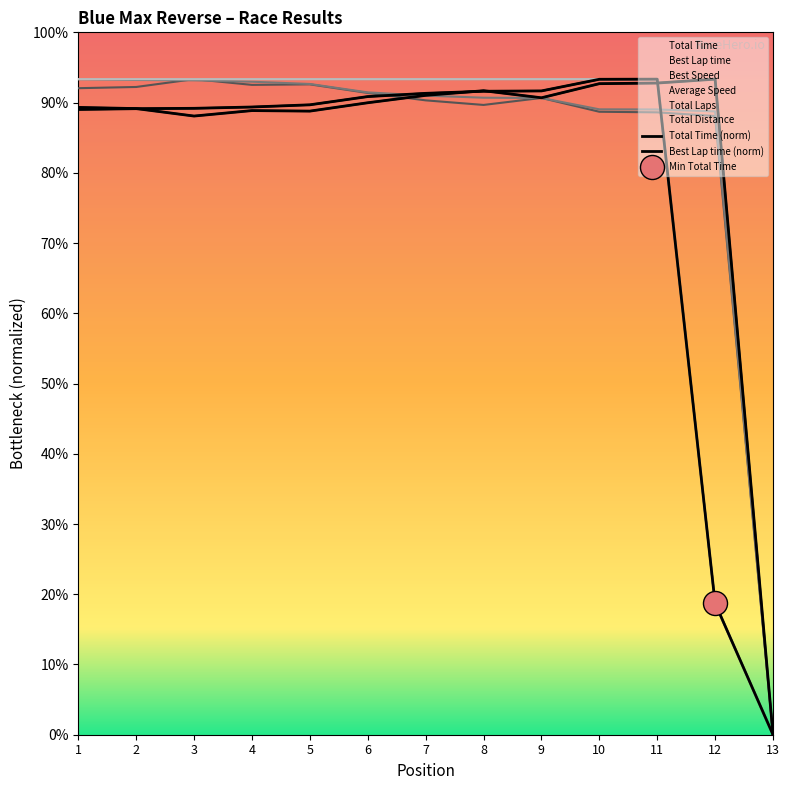

Which series has the widest spread of Y values?

Total Time